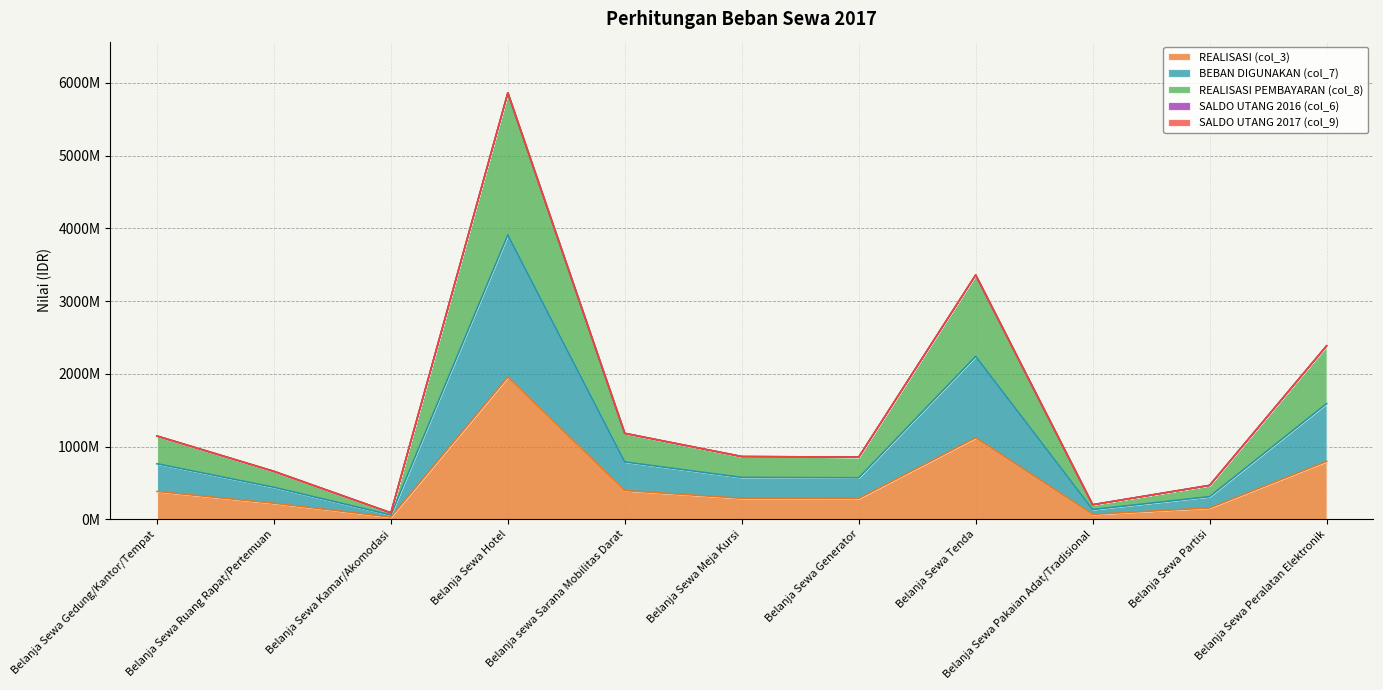

Is it true that BEBAN DIGUNAKAN (col_7) equals 1018194975 at Belanja Sewa Gedung/Kantor/Tempat?

False